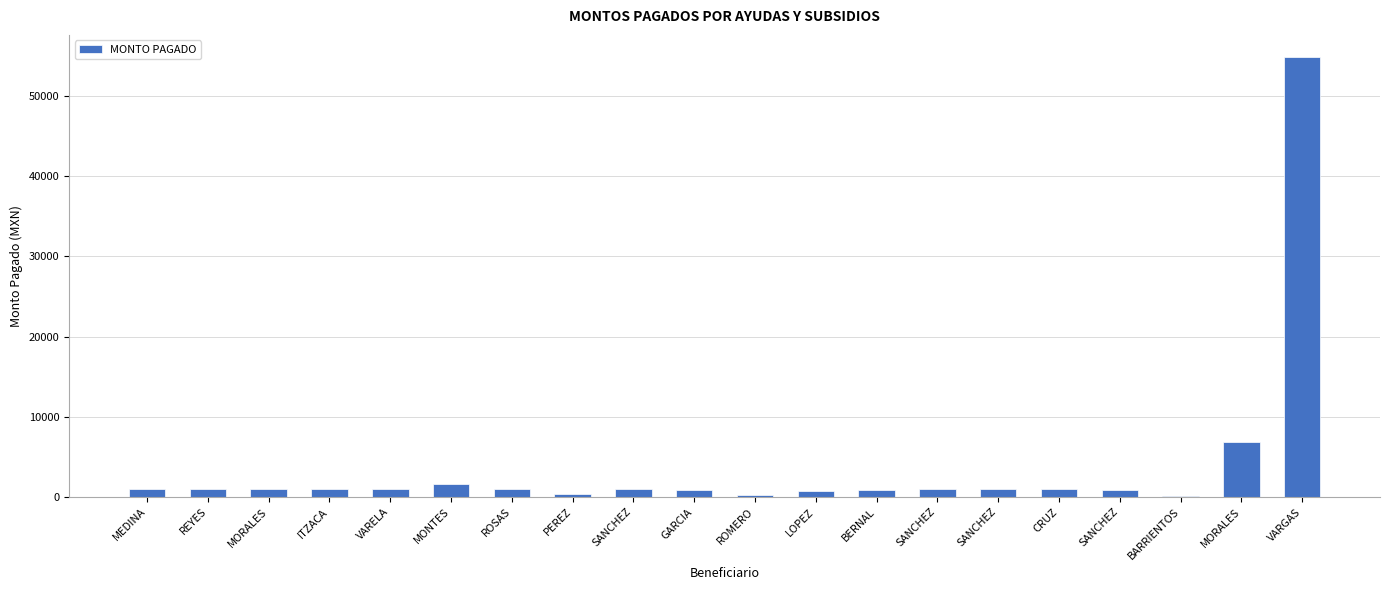

Count the number of data series in this chart.

1